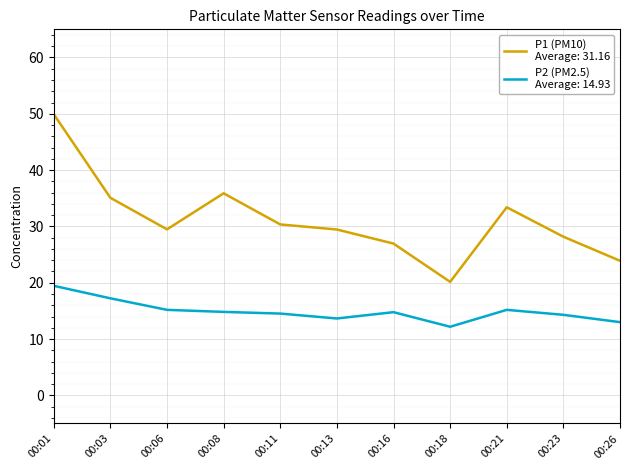

What is the maximum value shown in the chart?

49.9